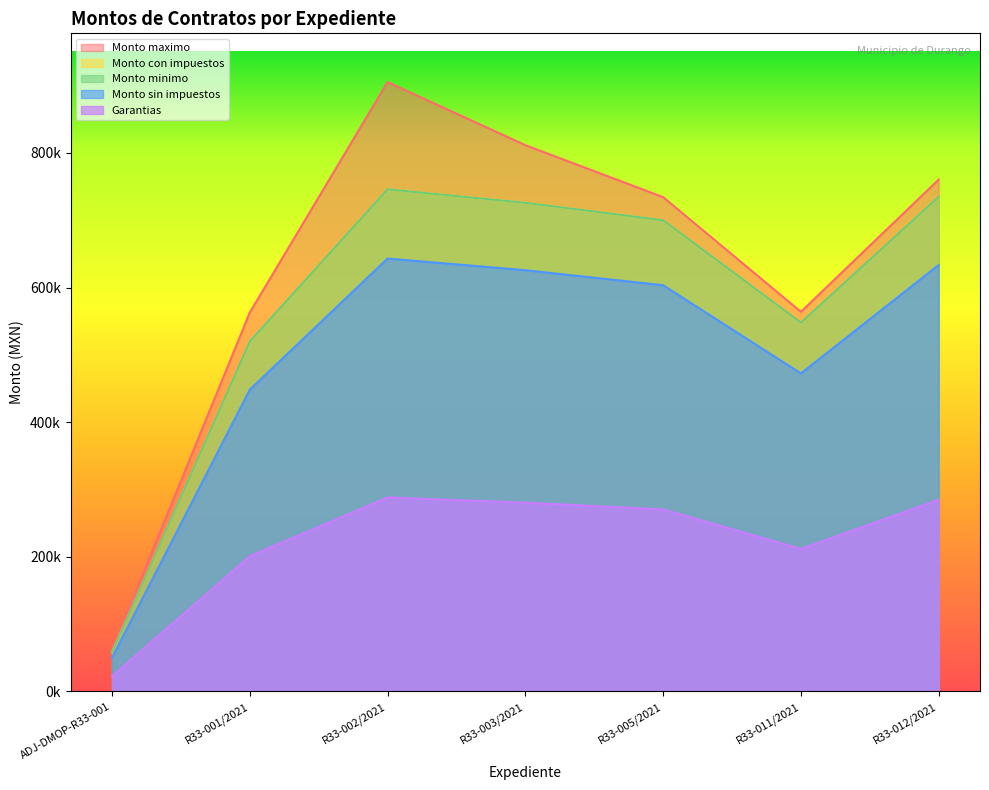

Count the number of categories in the chart.

7